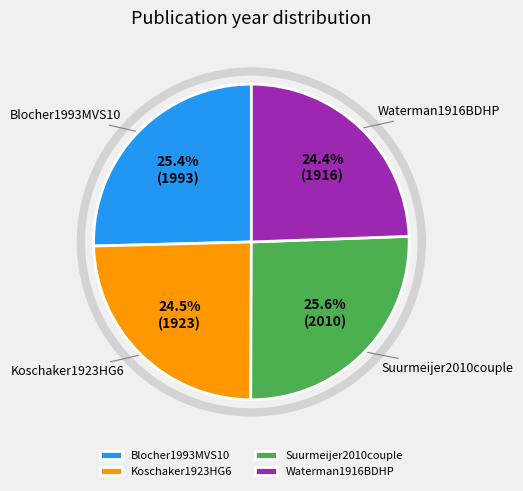

How much of the chart is everything except Waterman1916BDHP?

75.6%